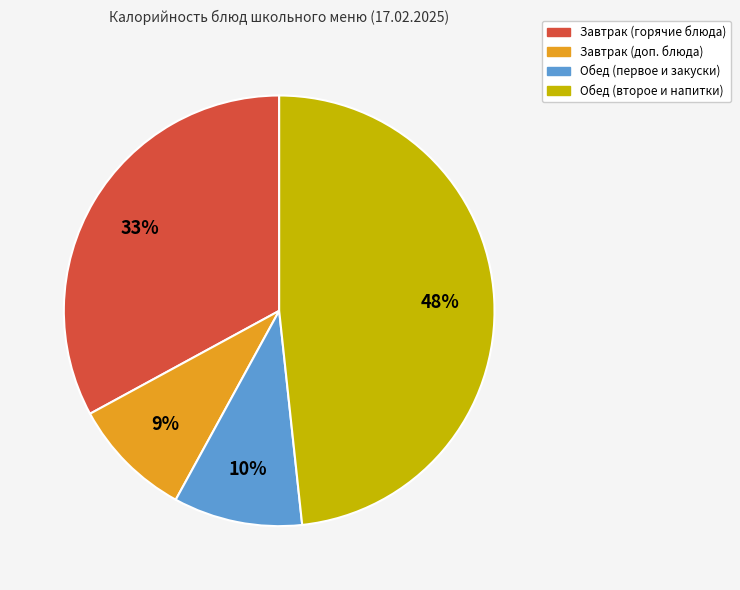

To the nearest percent, what is the difference between the largest and smallest slice percentages?

39%